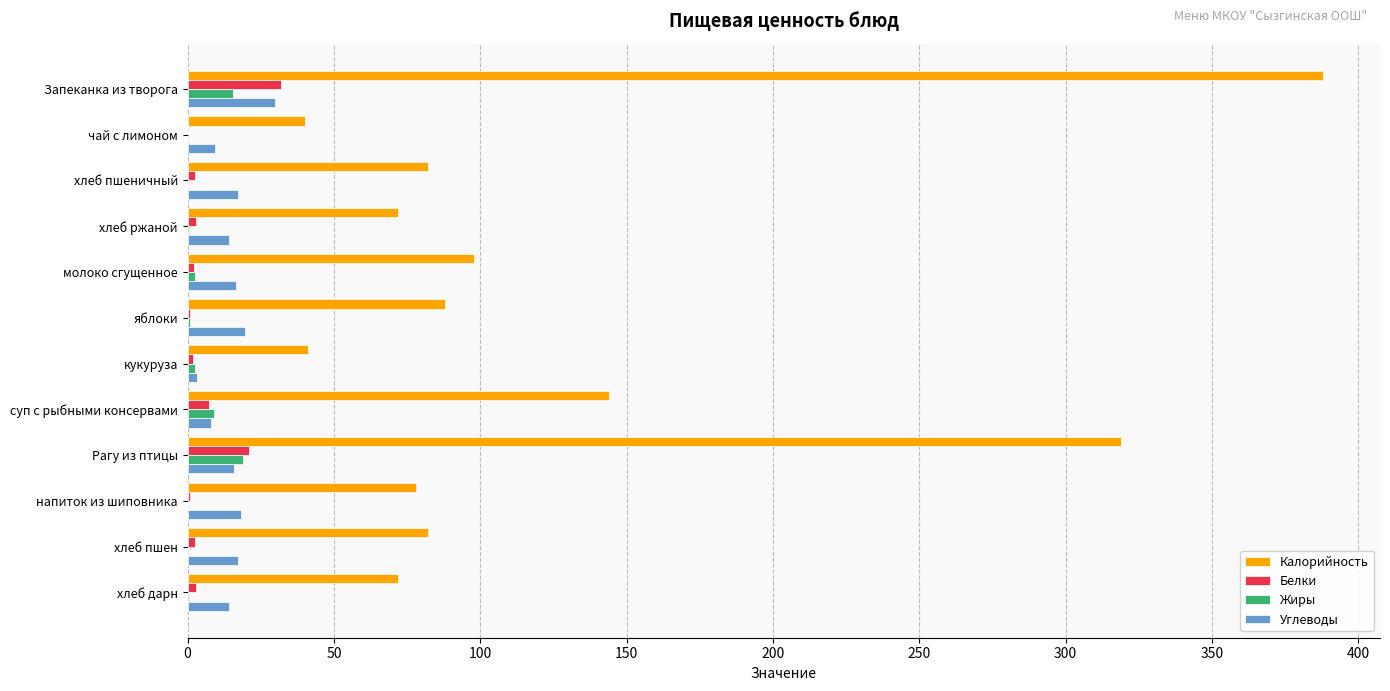

True or false: Калорийность has a value of 40.0 at чай с лимоном.

True